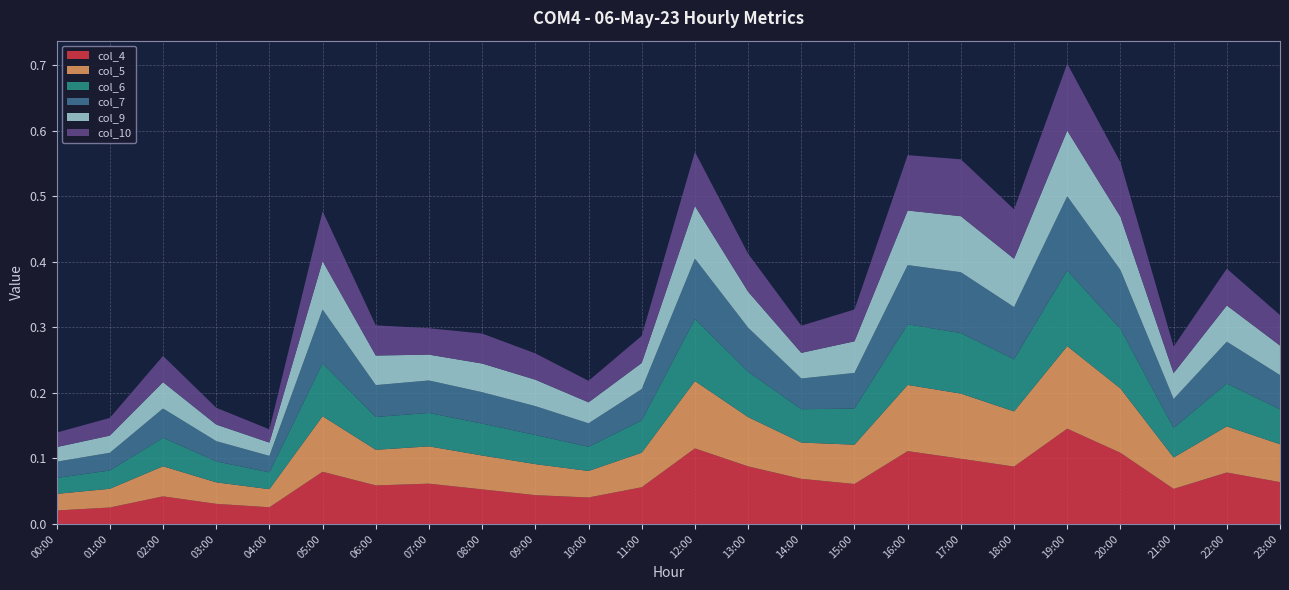

Reading left to right, transcribe all the data shown in this chart.

col_4: 00:00=0.0	01:00=0.0	02:00=0.0	03:00=0.0	04:00=0.0	05:00=0.1	06:00=0.1	07:00=0.1	08:00=0.1	09:00=0.0	10:00=0.0	11:00=0.1	12:00=0.1	13:00=0.1	14:00=0.1	15:00=0.1	16:00=0.1	17:00=0.1	18:00=0.1	19:00=0.1	20:00=0.1	21:00=0.1	22:00=0.1	23:00=0.1
col_5: 00:00=0.0	01:00=0.0	02:00=0.0	03:00=0.0	04:00=0.0	05:00=0.1	06:00=0.1	07:00=0.1	08:00=0.1	09:00=0.0	10:00=0.0	11:00=0.1	12:00=0.1	13:00=0.1	14:00=0.1	15:00=0.1	16:00=0.1	17:00=0.1	18:00=0.1	19:00=0.1	20:00=0.1	21:00=0.0	22:00=0.1	23:00=0.1
col_6: 00:00=0.0	01:00=0.0	02:00=0.0	03:00=0.0	04:00=0.0	05:00=0.1	06:00=0.1	07:00=0.1	08:00=0.0	09:00=0.0	10:00=0.0	11:00=0.0	12:00=0.1	13:00=0.1	14:00=0.1	15:00=0.1	16:00=0.1	17:00=0.1	18:00=0.1	19:00=0.1	20:00=0.1	21:00=0.0	22:00=0.1	23:00=0.1
col_7: 00:00=0.0	01:00=0.0	02:00=0.0	03:00=0.0	04:00=0.0	05:00=0.1	06:00=0.0	07:00=0.0	08:00=0.0	09:00=0.0	10:00=0.0	11:00=0.0	12:00=0.1	13:00=0.1	14:00=0.0	15:00=0.1	16:00=0.1	17:00=0.1	18:00=0.1	19:00=0.1	20:00=0.1	21:00=0.0	22:00=0.1	23:00=0.1
col_9: 00:00=0.0	01:00=0.0	02:00=0.0	03:00=0.0	04:00=0.0	05:00=0.1	06:00=0.0	07:00=0.0	08:00=0.0	09:00=0.0	10:00=0.0	11:00=0.0	12:00=0.1	13:00=0.1	14:00=0.0	15:00=0.0	16:00=0.1	17:00=0.1	18:00=0.1	19:00=0.1	20:00=0.1	21:00=0.0	22:00=0.1	23:00=0.0
col_10: 00:00=0.0	01:00=0.0	02:00=0.0	03:00=0.0	04:00=0.0	05:00=0.1	06:00=0.0	07:00=0.0	08:00=0.0	09:00=0.0	10:00=0.0	11:00=0.0	12:00=0.1	13:00=0.1	14:00=0.0	15:00=0.0	16:00=0.1	17:00=0.1	18:00=0.1	19:00=0.1	20:00=0.1	21:00=0.0	22:00=0.1	23:00=0.0